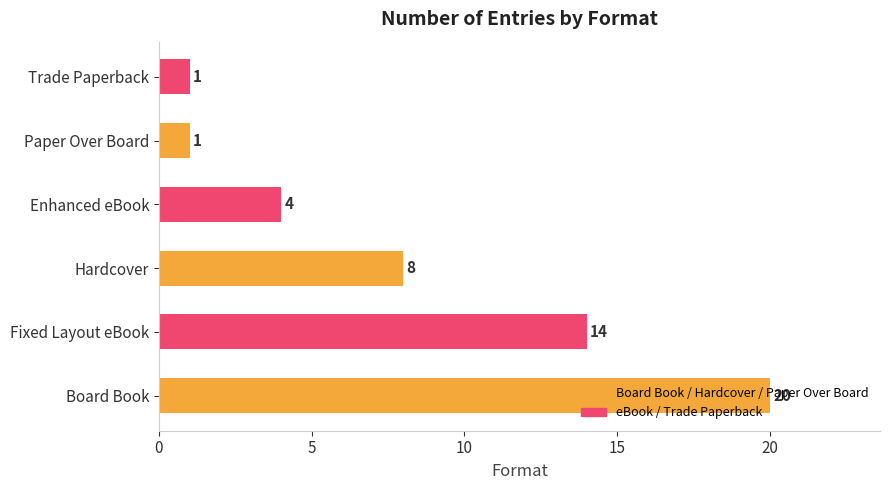

What is the difference between the maximum and minimum values?

19